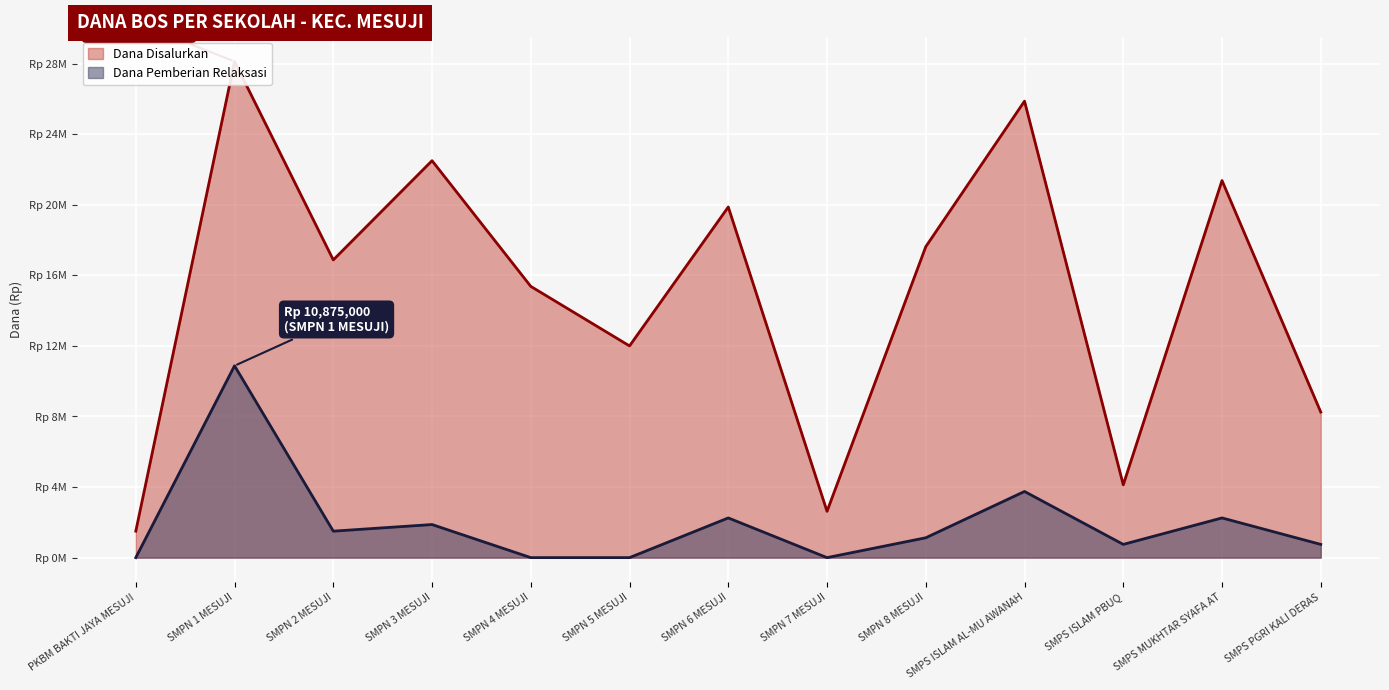

True or false: Dana Disalurkan and Dana Pemberian Relaksasi cross at least once.

False